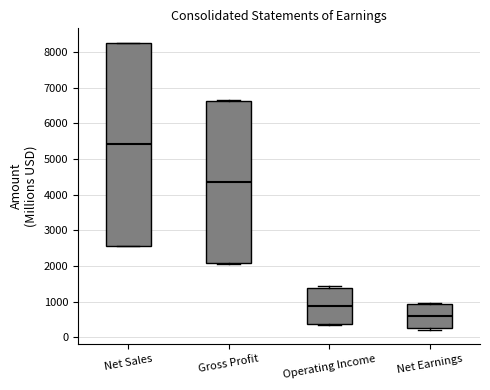

Where is the lower edge of the box for Operating Income on the y-axis? The values are not printed on the chart, so give them approximately, as read against the axis.

400